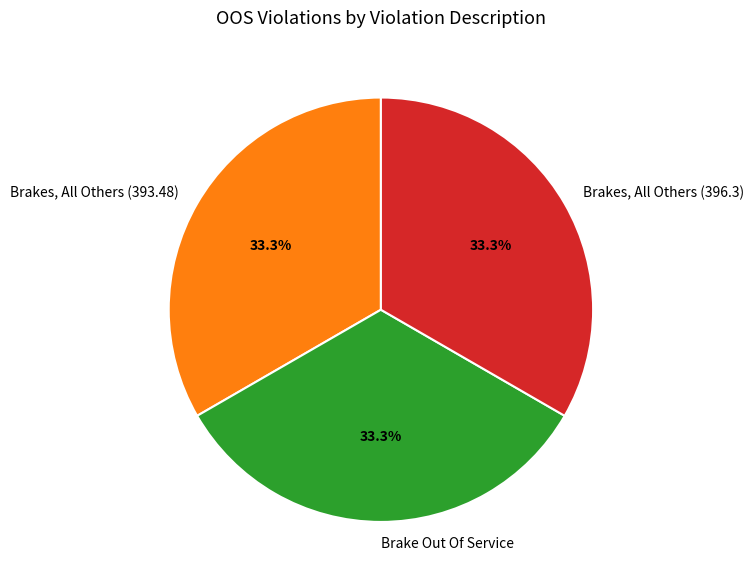

Approximately how many times larger is the value at Brakes, All Others (396.3) compared to Brake Out Of Service?

1.0